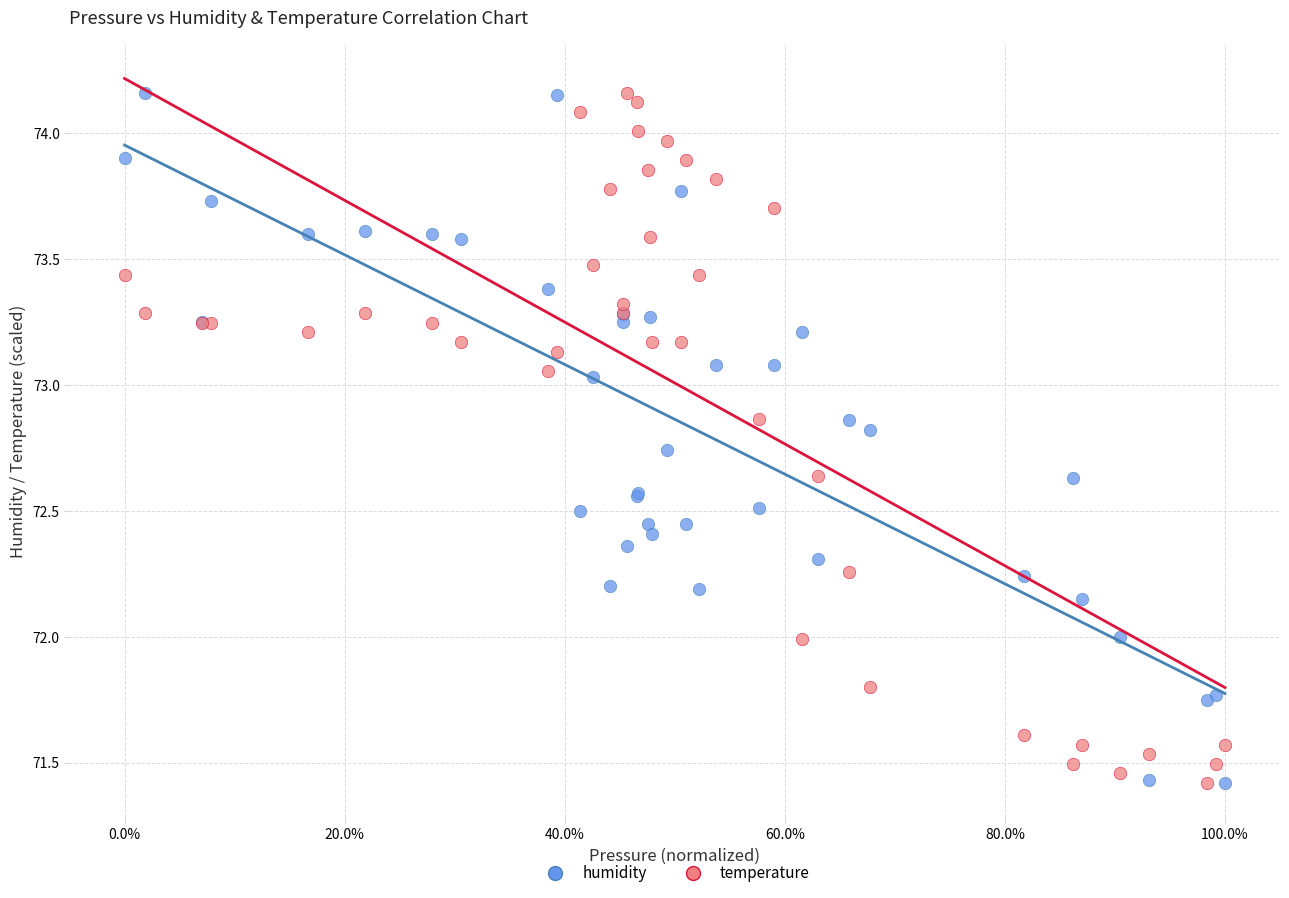

What are all the series names shown in the legend?

humidity, temperature